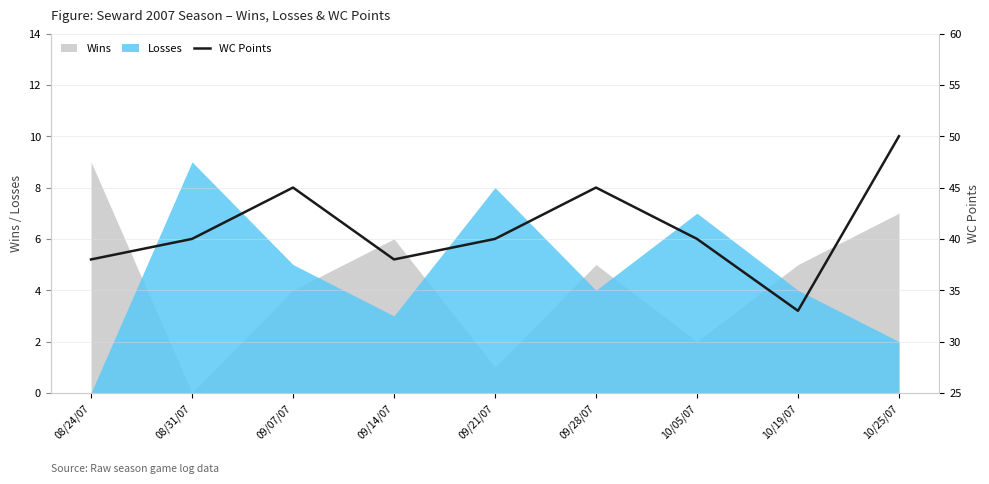

How many lines are shown in the chart?

1